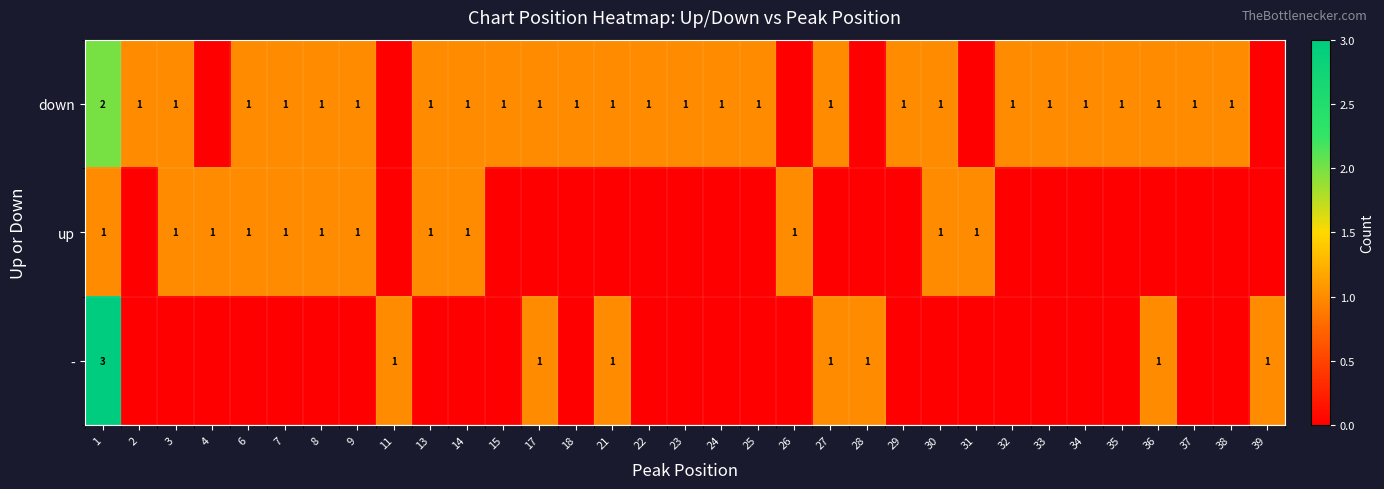

Is it true that down equals 0 at 35?

False